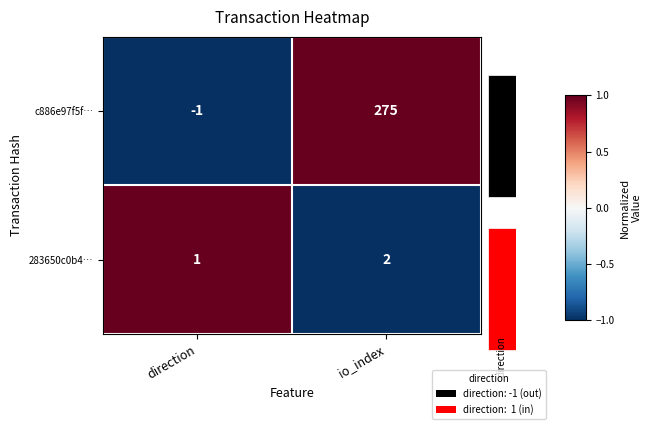

Where is c886e97f5f… nearest to the value 0?

direction